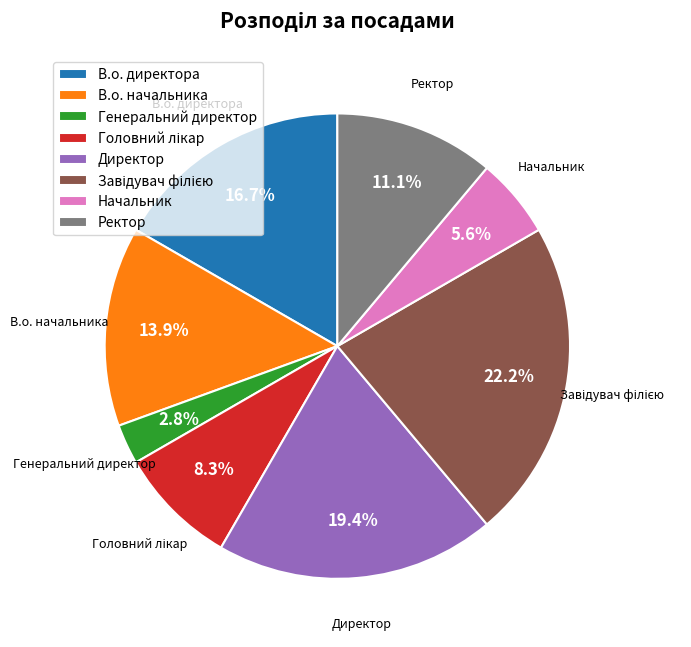

The Генеральний директор slice represents 17% of the pie. True or false?

False